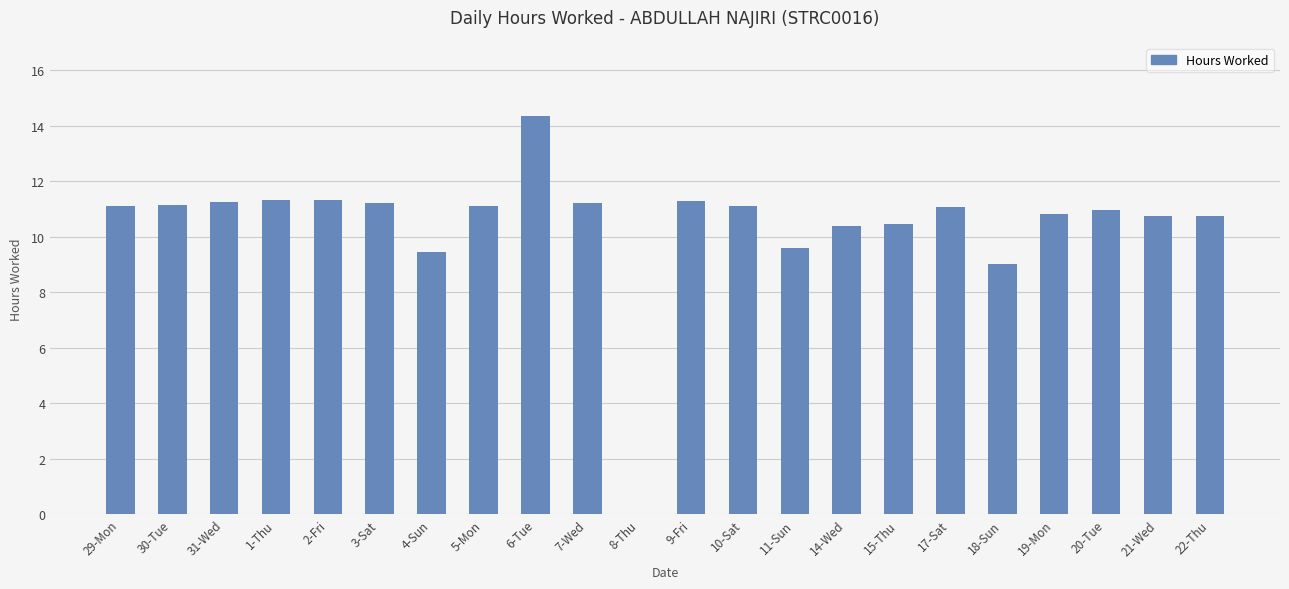

The chart shows a value of 11.0 at 20-Tue. True or false?

True